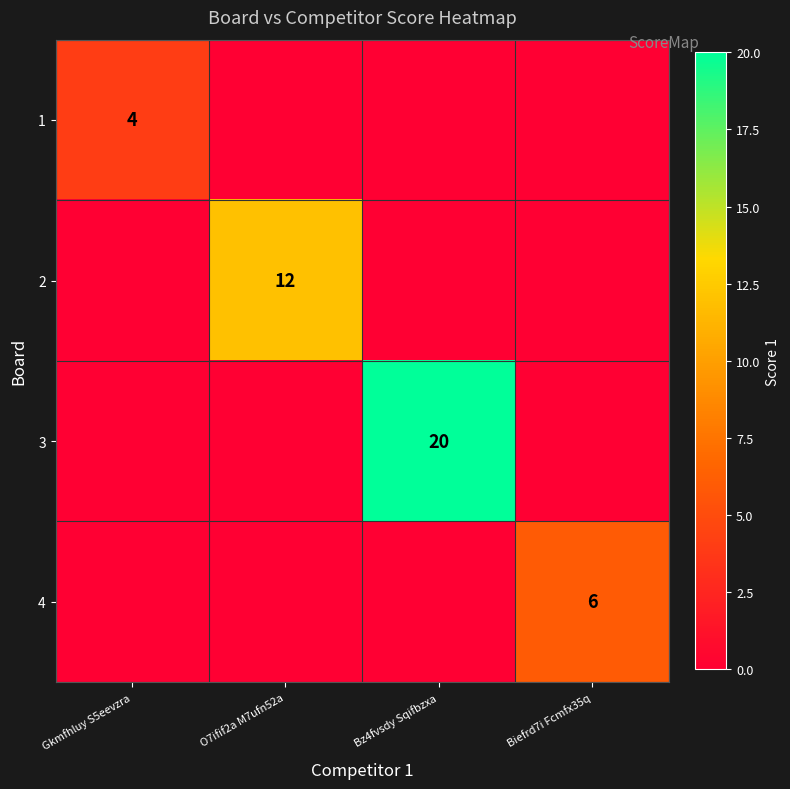

The value of 2 at O7ifif2a M7ufn52a is 16. True or false?

False